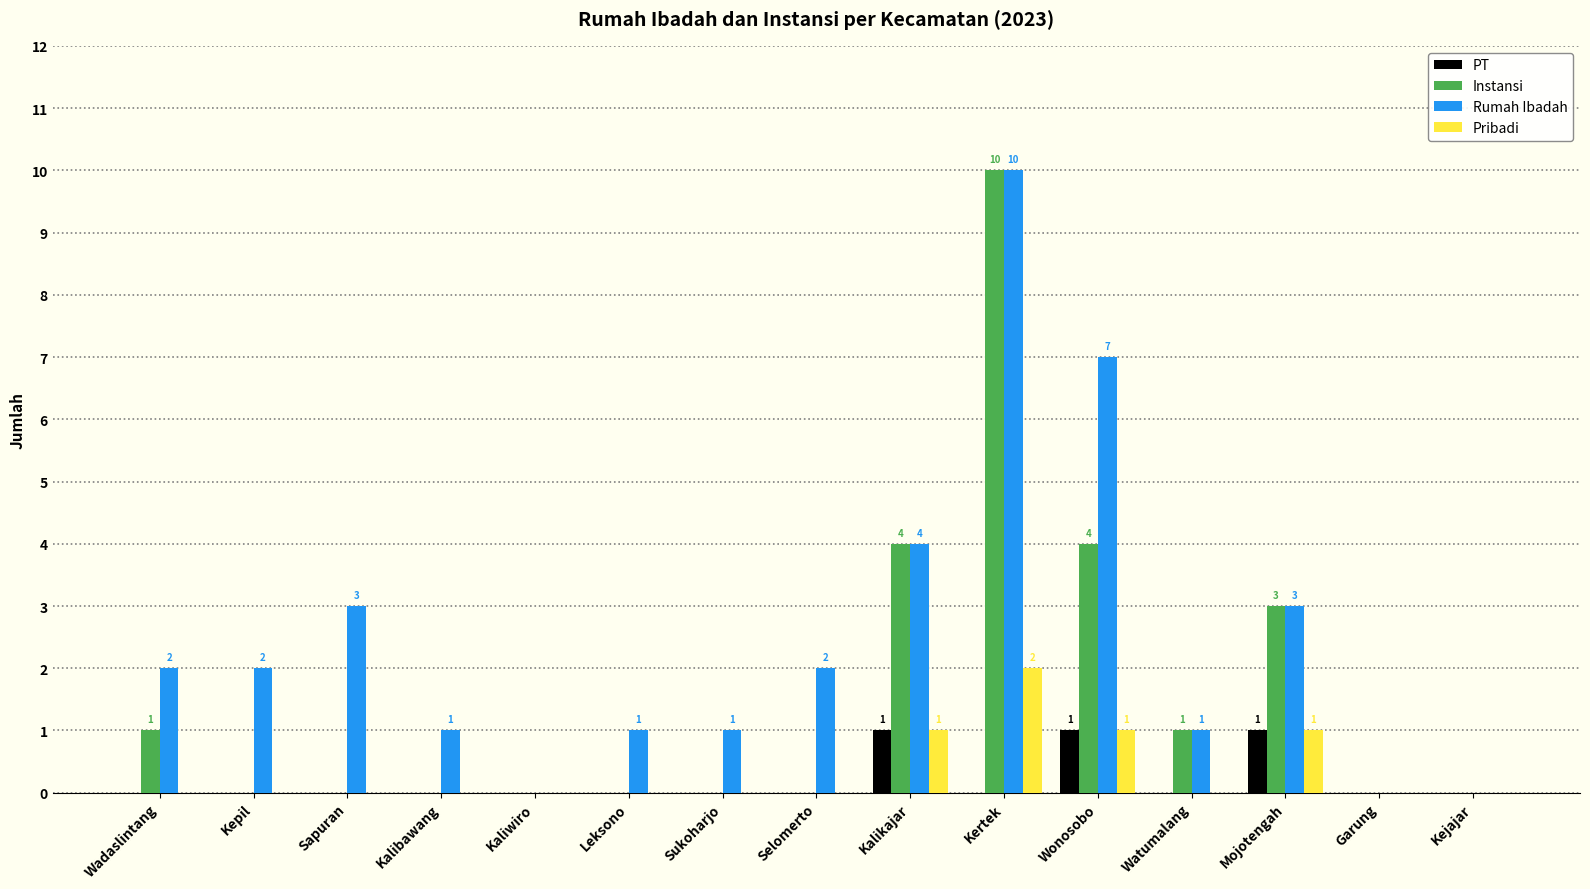

What is the total value across all series at Sapuran?

3